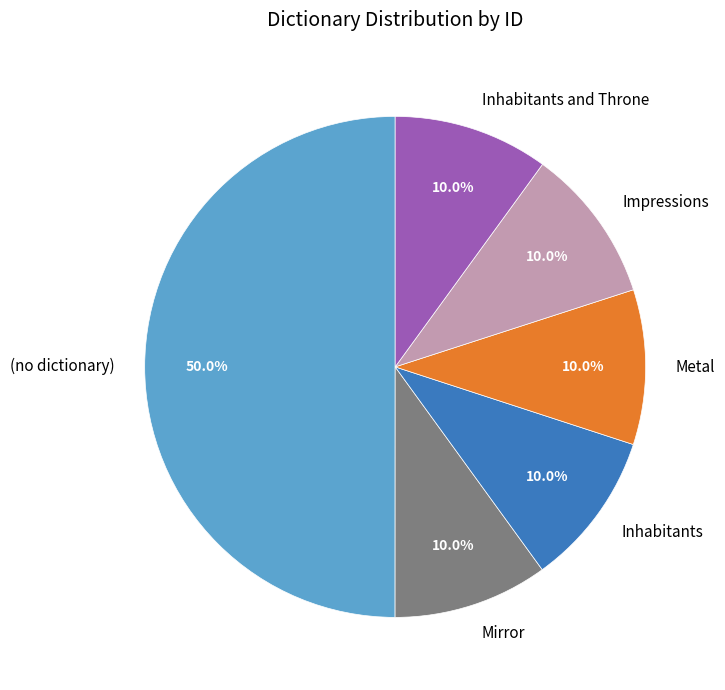

How many slices are in this pie chart?

6